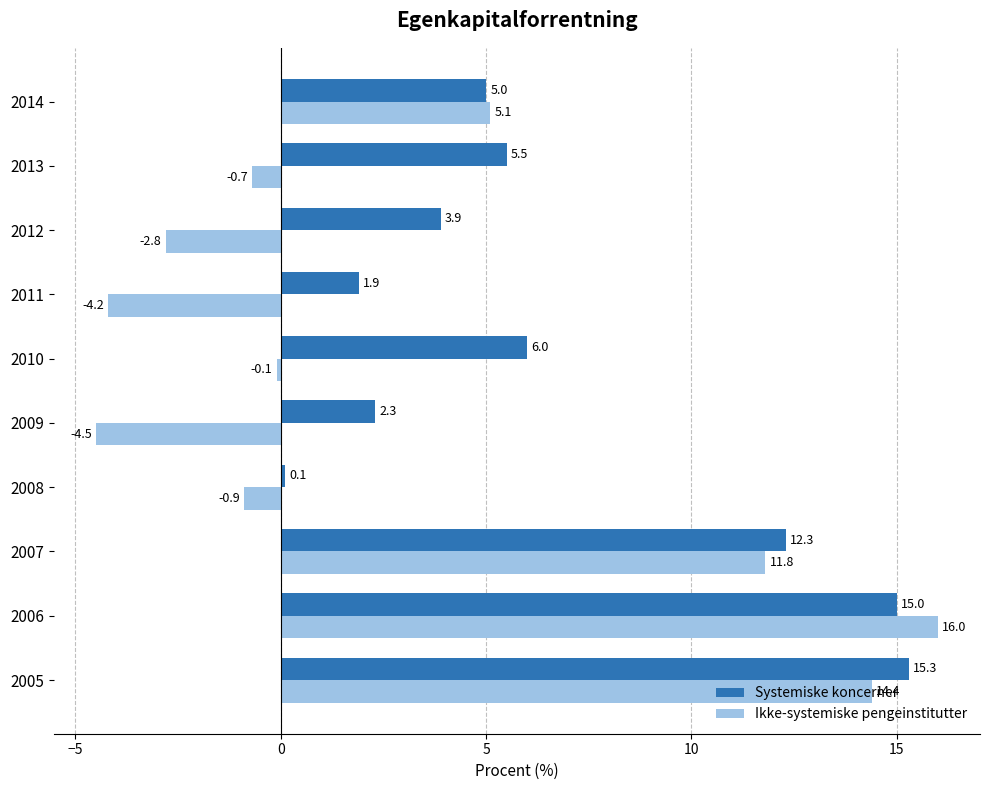

What is the average value of the Ikke-systemiske pengeinstitutter series?

3.4